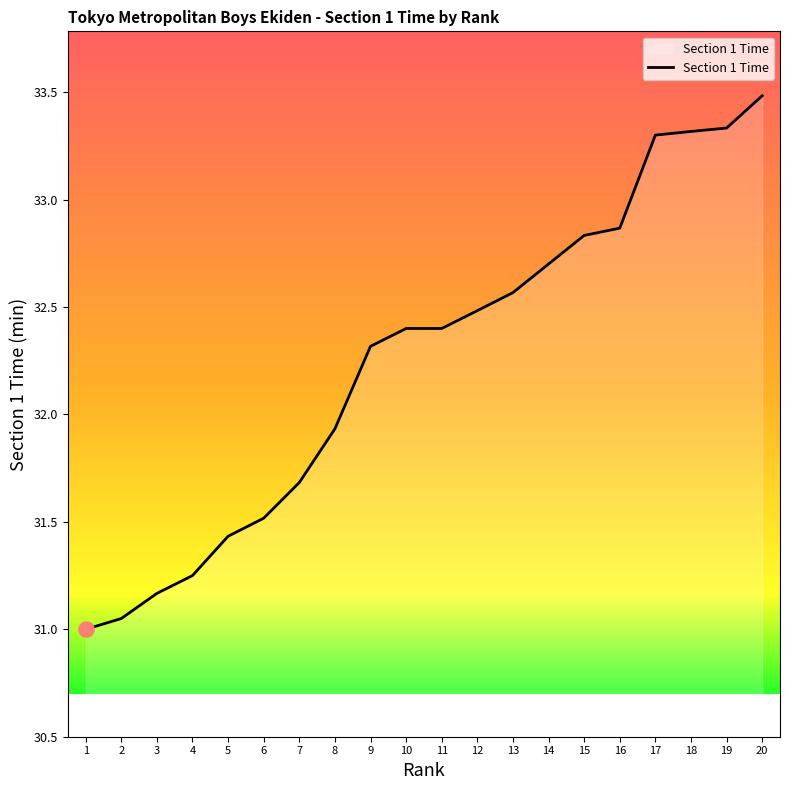

What is the change in value from 8 to 13?

+0.6